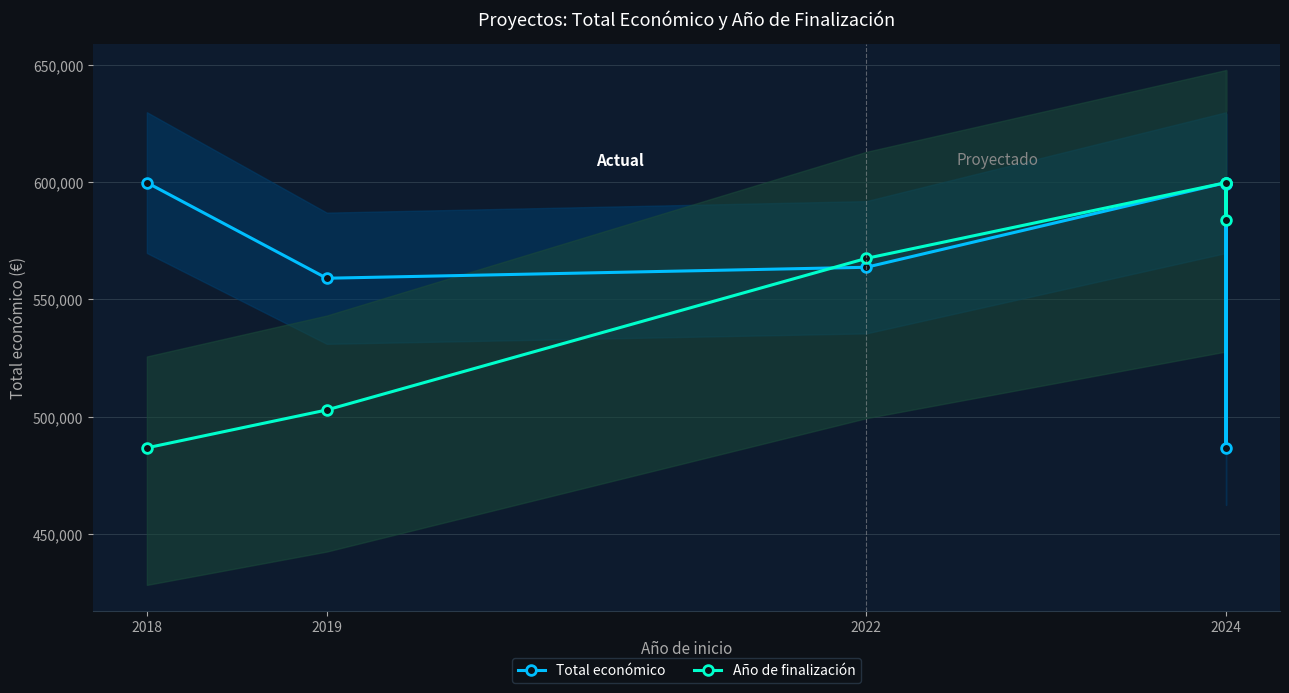

At which category is the sum across all series the highest?

2024